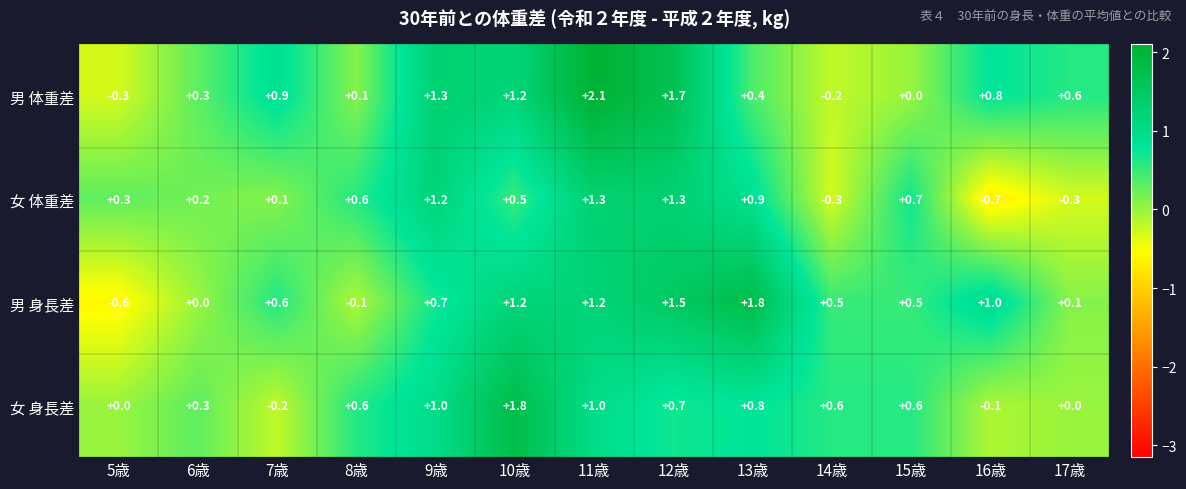

What is the spread (max minus min) of values at 17歳?

0.9